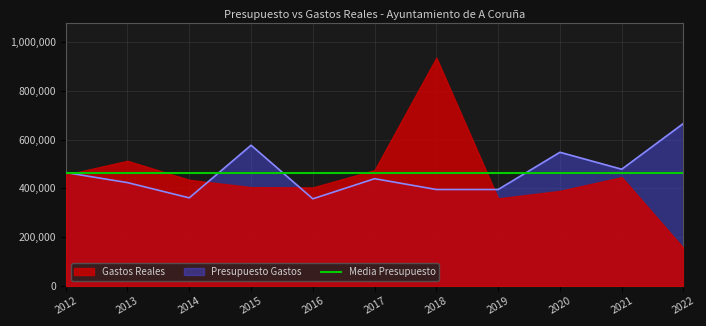

Which has a higher value, 2020 or 2015?

2015